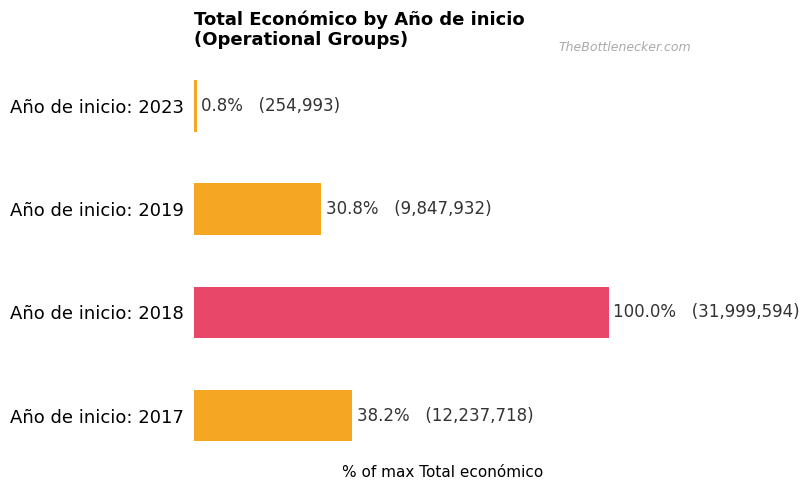

Are the bars horizontal?

Yes